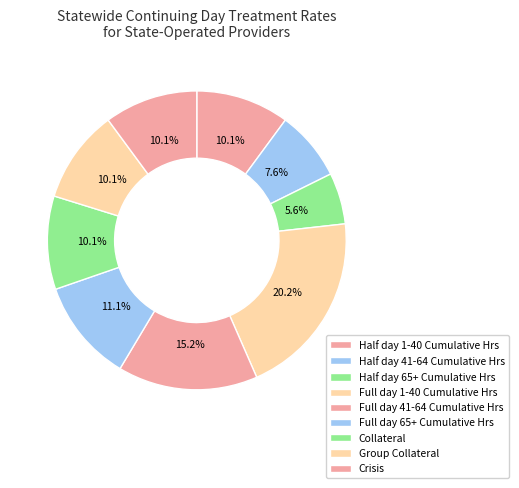

How many segments does this pie chart have?

9